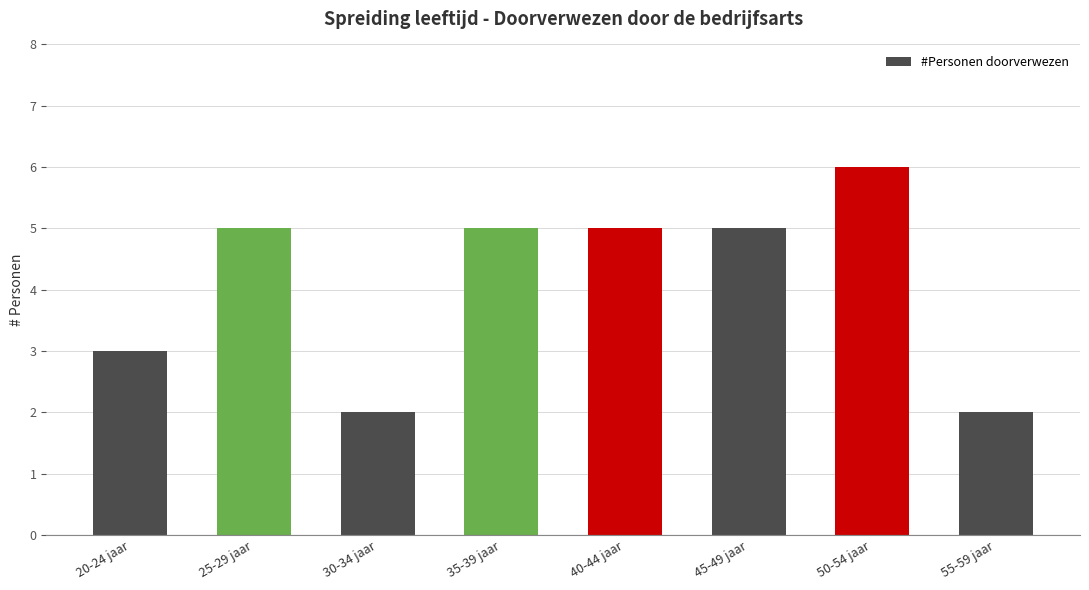

How many series are shown in this chart?

1